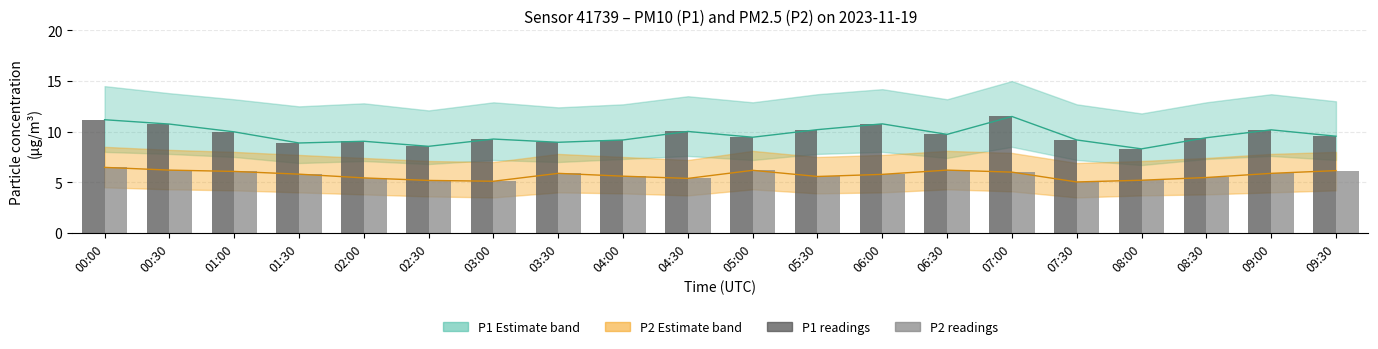

Are the bars grouped side by side (vs. stacked)?

Yes